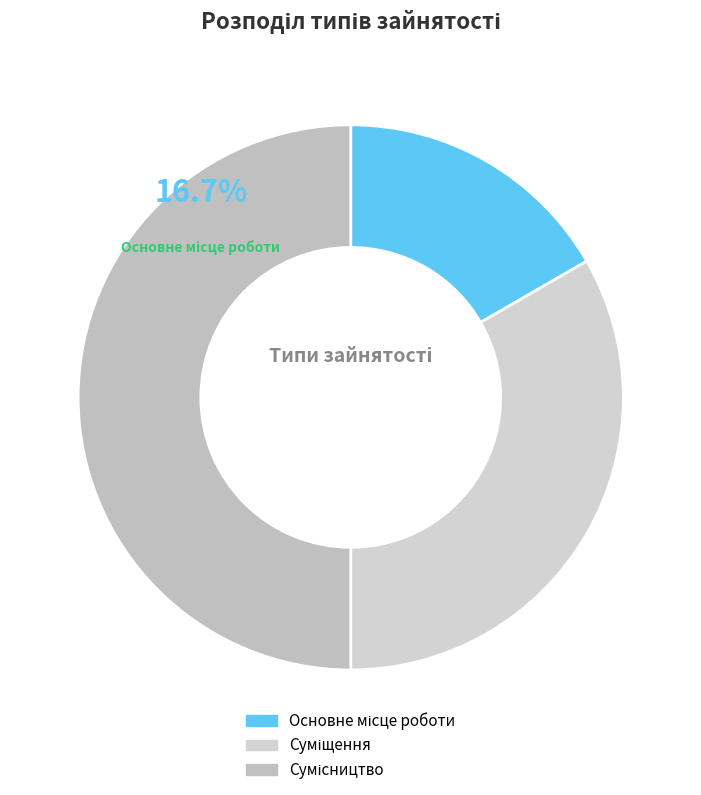

Which slice is the smallest?

Основне місце роботи